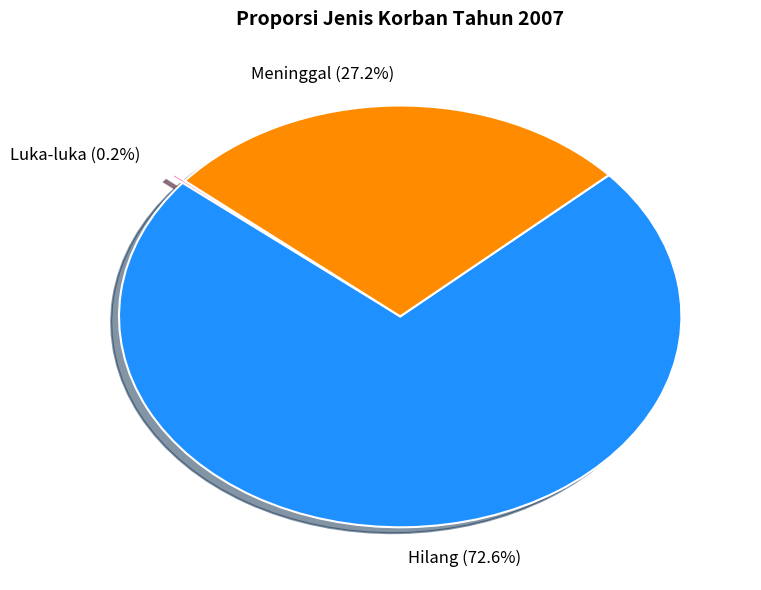

Approximately how many times larger is the value at Hilang compared to Meninggal?

2.7